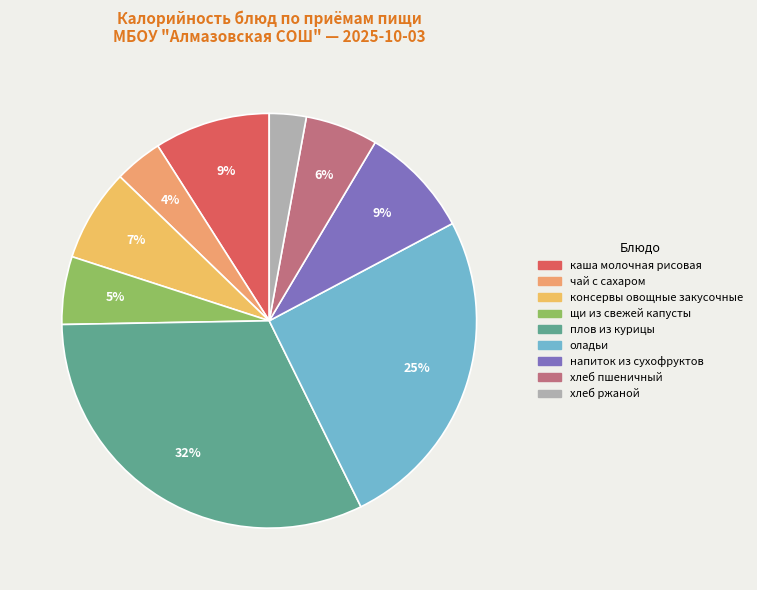

Combined, do консервы овощные закусочные and чай с сахаром account for over 50%?

No